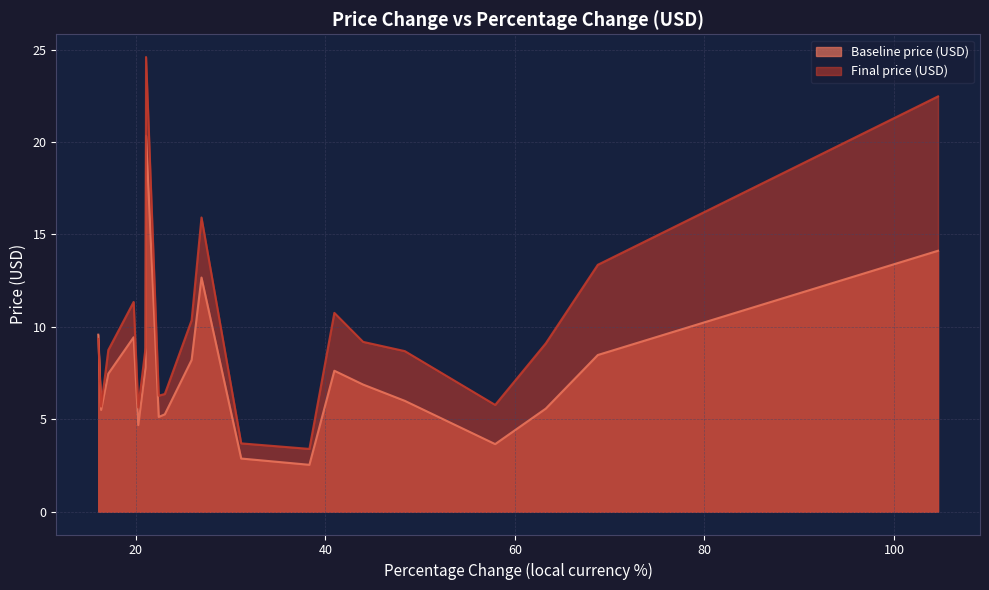

Reading left to right, transcribe all the data shown in this chart.

Baseline price (USD): 104.65=14.1	68.75=8.5	63.26=5.6	57.92=3.7	48.39=6.0	43.99=6.9	40.95=7.6	38.32=2.5	31.12=2.9	26.93=12.7	25.89=8.2	23.06=5.3	22.42=5.1	21.08=20.3	21.03=7.8	20.26=4.7	19.77=9.4	17.1=7.5	16.34=5.5	16.04=9.6
Final price (USD): 104.65=22.5	68.75=13.4	63.26=9.1	57.92=5.8	48.39=8.7	43.99=9.2	40.95=10.8	38.32=3.4	31.12=3.7	26.93=15.9	25.89=10.4	23.06=6.4	22.42=6.3	21.08=24.6	21.03=8.9	20.26=5.6	19.77=11.3	17.1=8.8	16.34=5.7	16.04=9.3